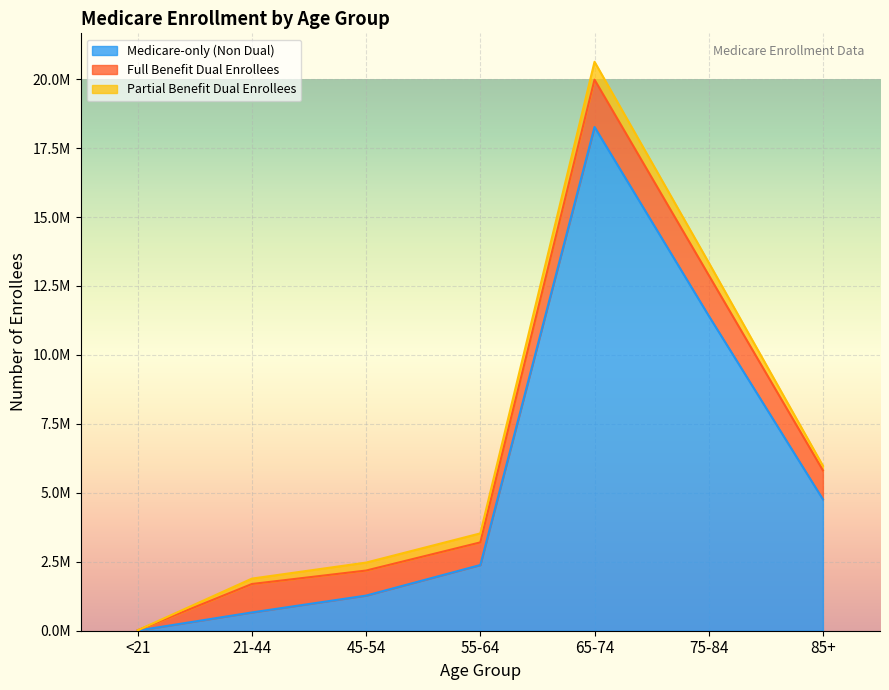

Rank the series at <21 from lowest to highest value.

Partial Benefit Dual Enrollees, Medicare-only (Non Dual), Full Benefit Dual Enrollees